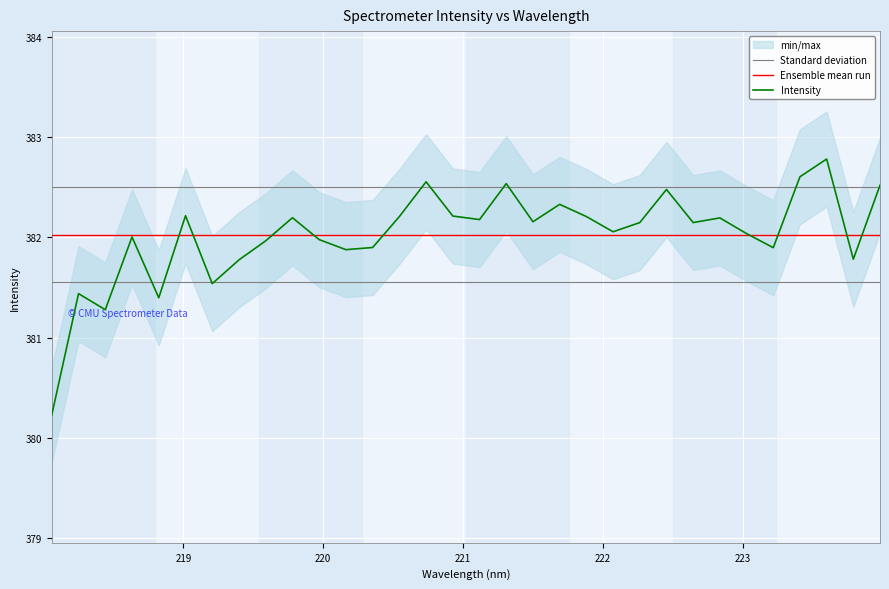

What is the minimum value for Intensity?

380.2